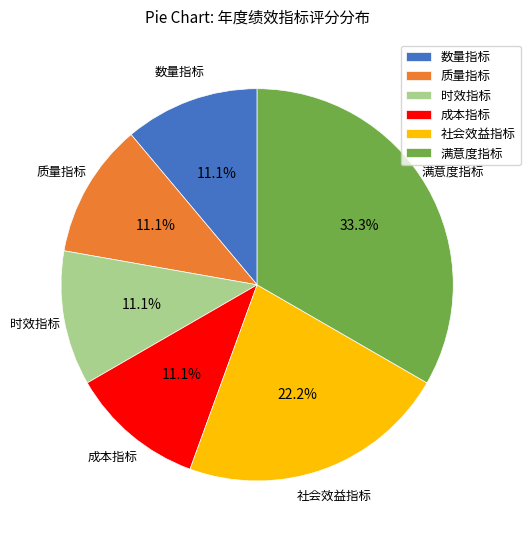

What portion of the pie excludes 成本指标?

88.9%